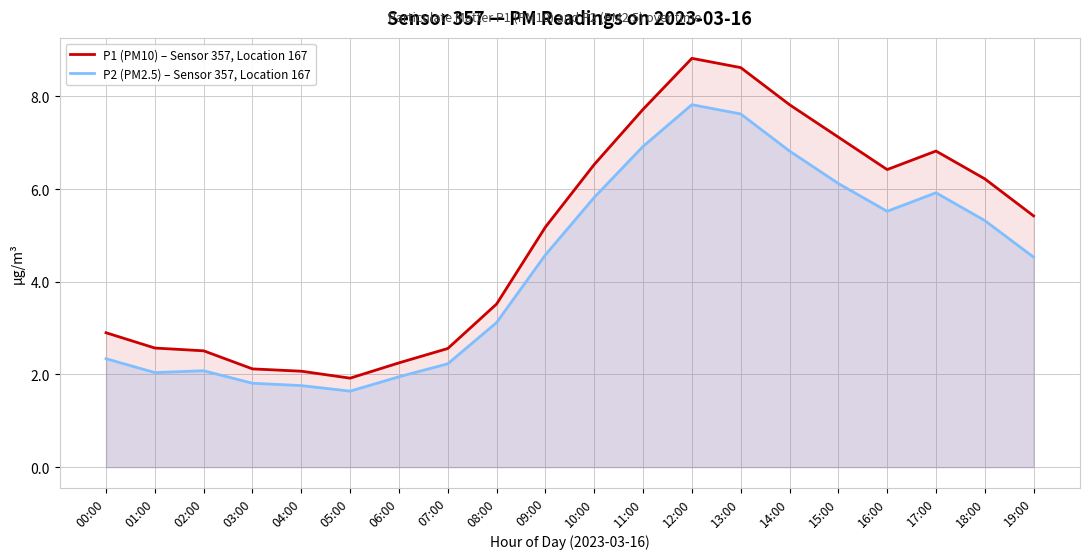

What is the difference between the highest and lowest values at 01:00?

0.5